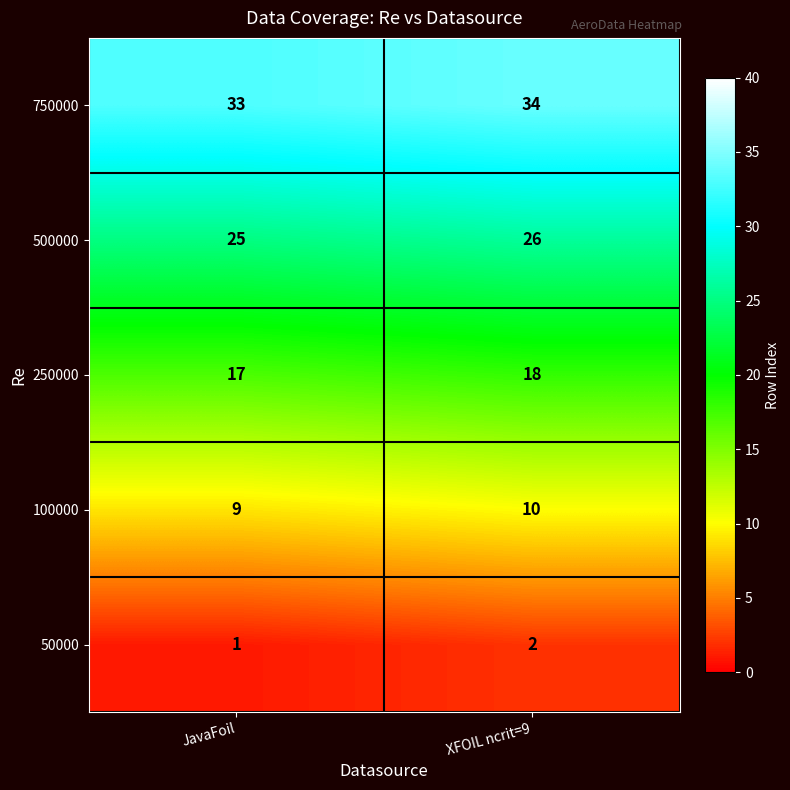

List the series in order of their peak value, highest first.

750000, 500000, 250000, 100000, 50000